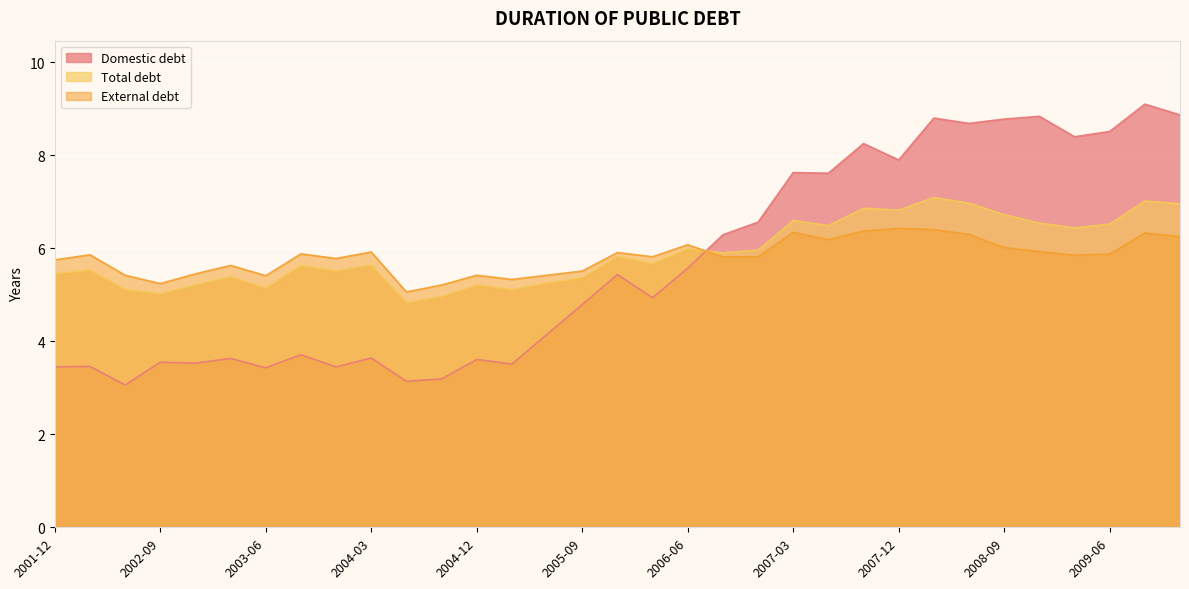

At which category is the sum across all series the highest?

2009-09